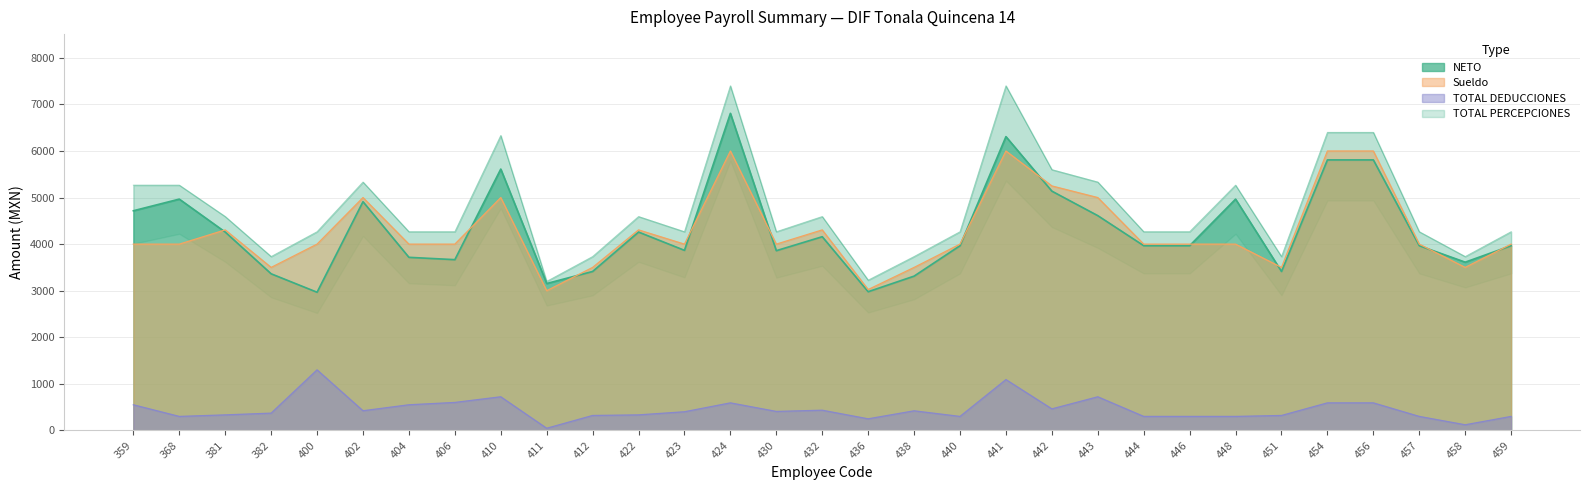

The TOTAL PERCEPCIONES series shows 5266.7 at 359. True or false?

True